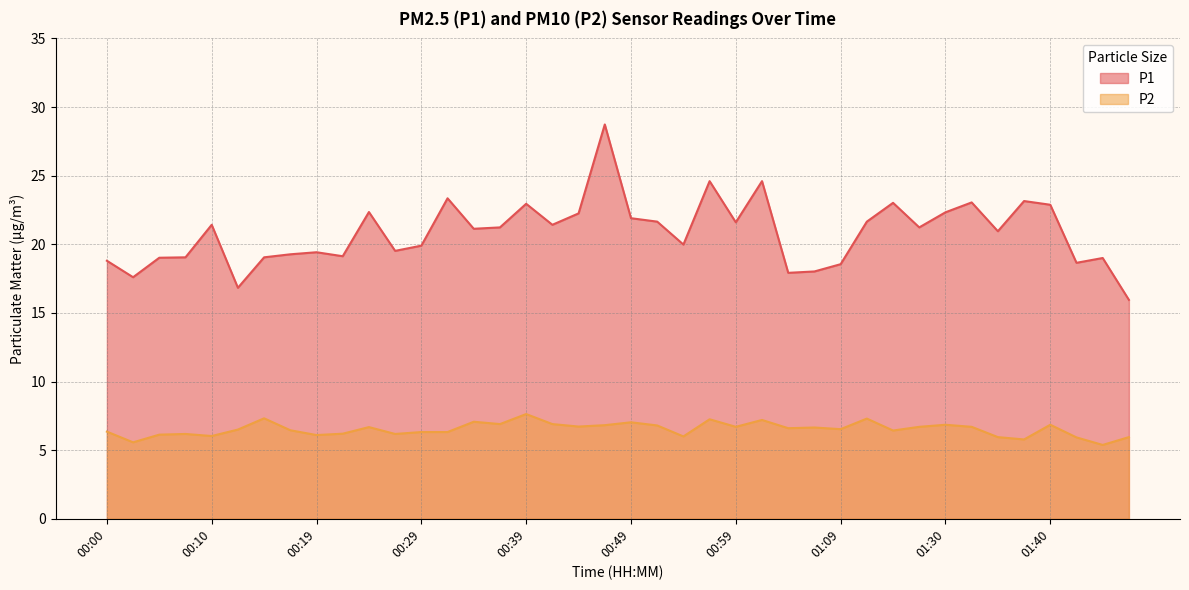

What is the lowest value of the P2 series?

5.4